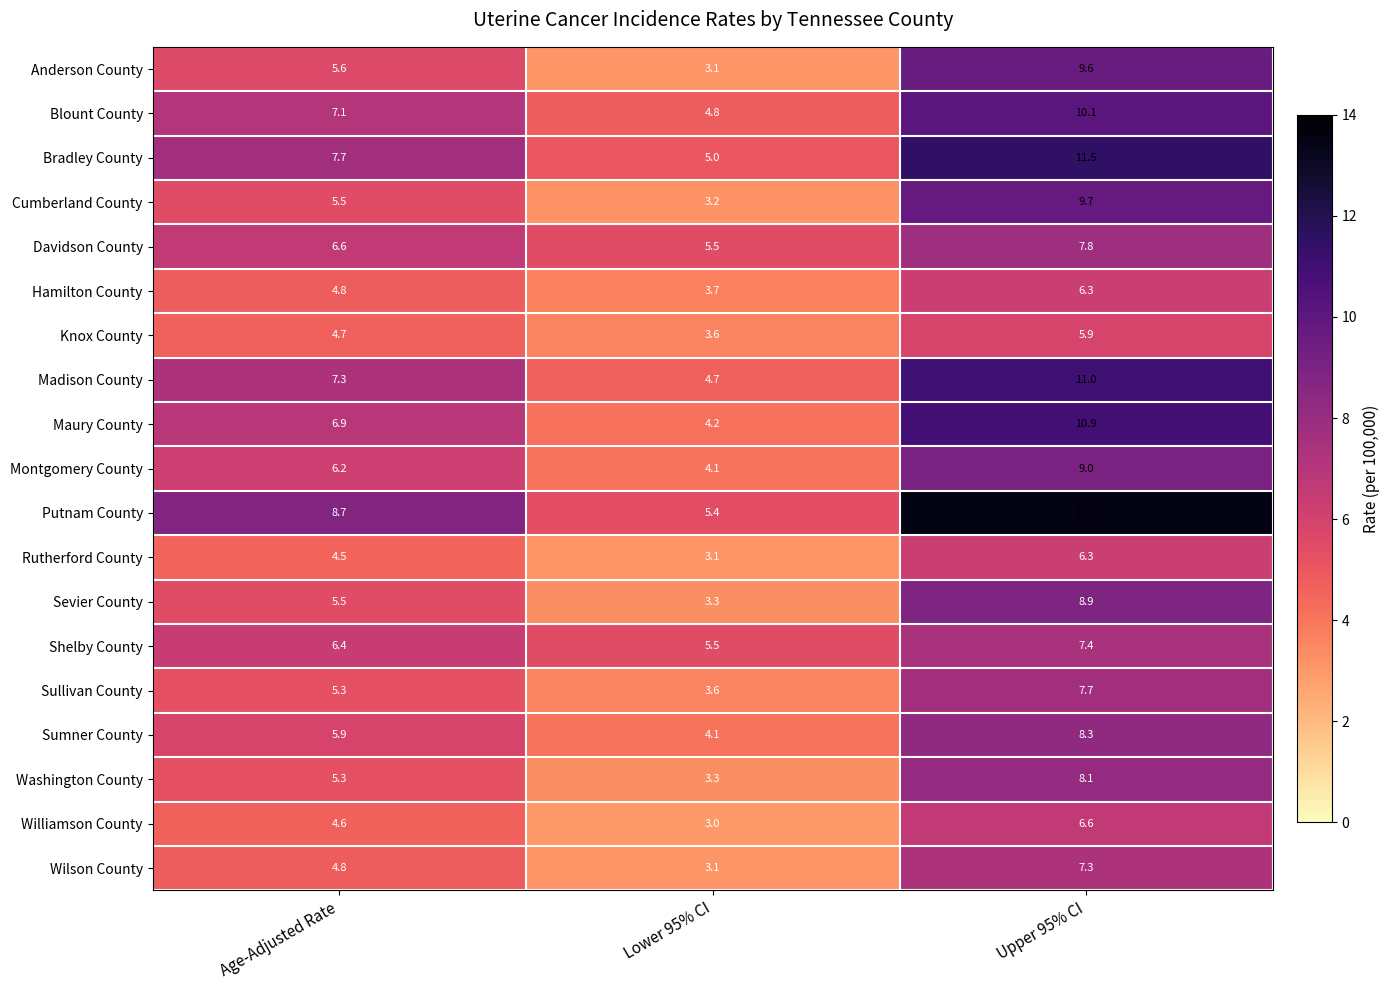

Which category has the highest value across all series?

Upper 95% CI